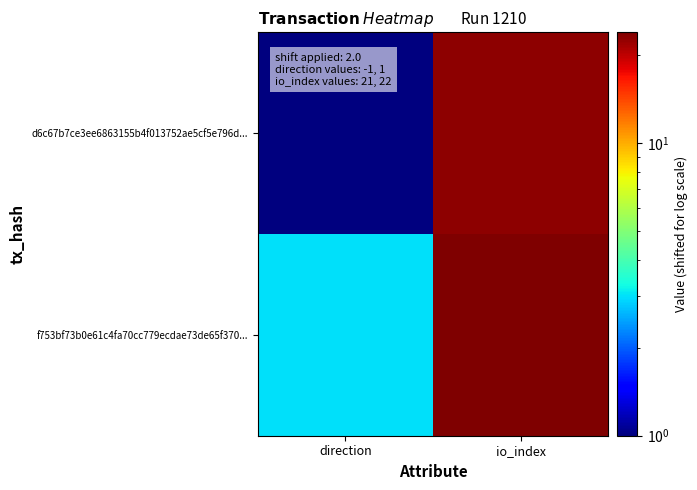

Reading right to left, what are all the values shown in this chart?

d6c67b7ce3ee6863155b4f013752ae5cf5e796d...: io_index=23	direction=1
f753bf73b0e61c4fa70cc779ecdae73de65f370...: io_index=24	direction=3